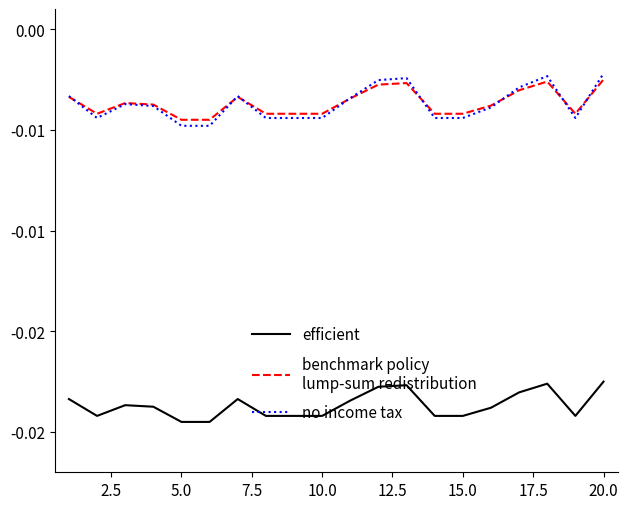

Is this an area chart (filled region under the line)?

No